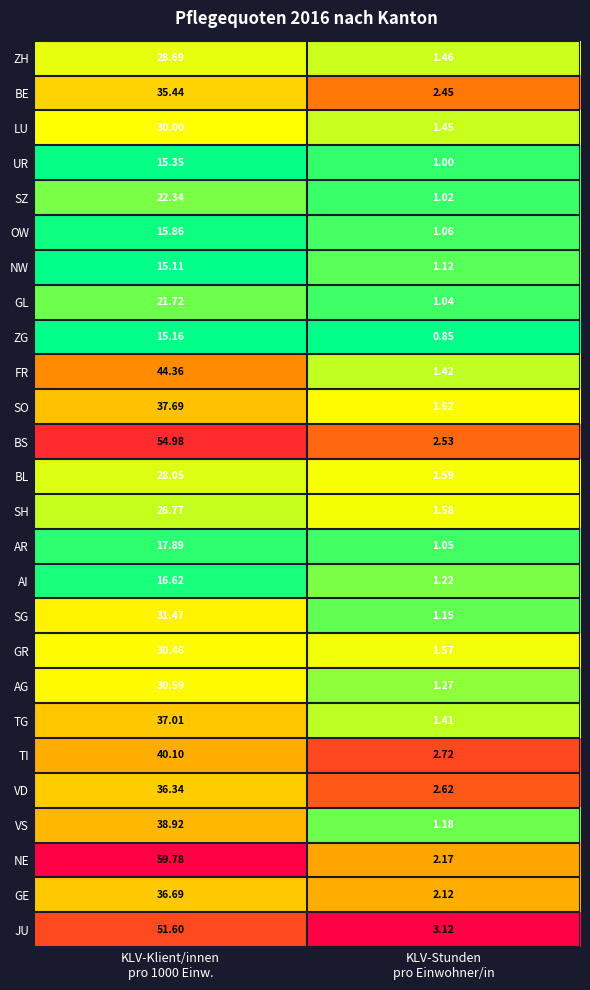

Which series has the widest spread of values?

NE